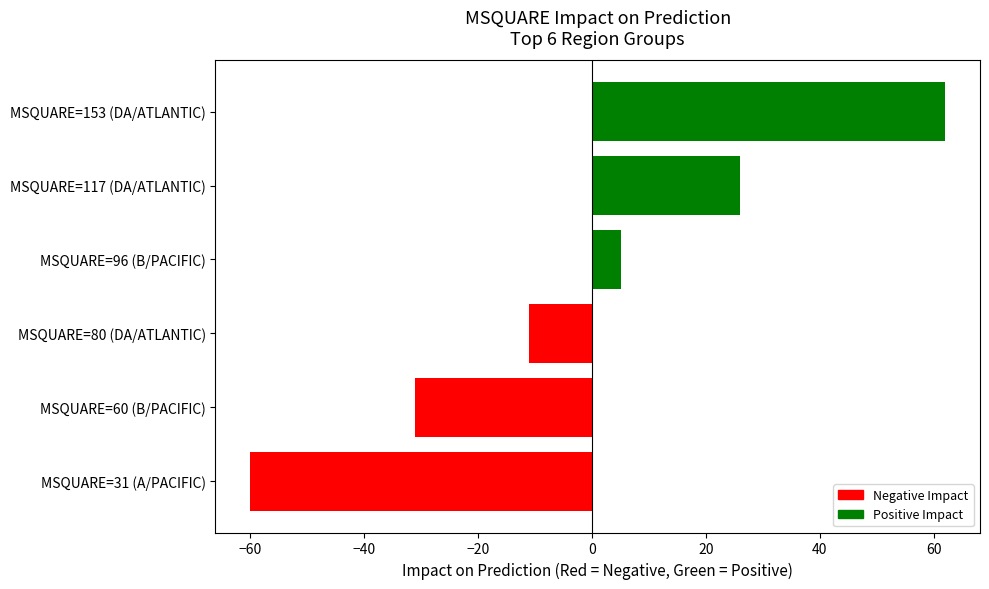

List the labels in order of value, smallest first.

MSQUARE=31 (A/PACIFIC), MSQUARE=60 (B/PACIFIC), MSQUARE=80 (DA/ATLANTIC), MSQUARE=96 (B/PACIFIC), MSQUARE=117 (DA/ATLANTIC), MSQUARE=153 (DA/ATLANTIC)